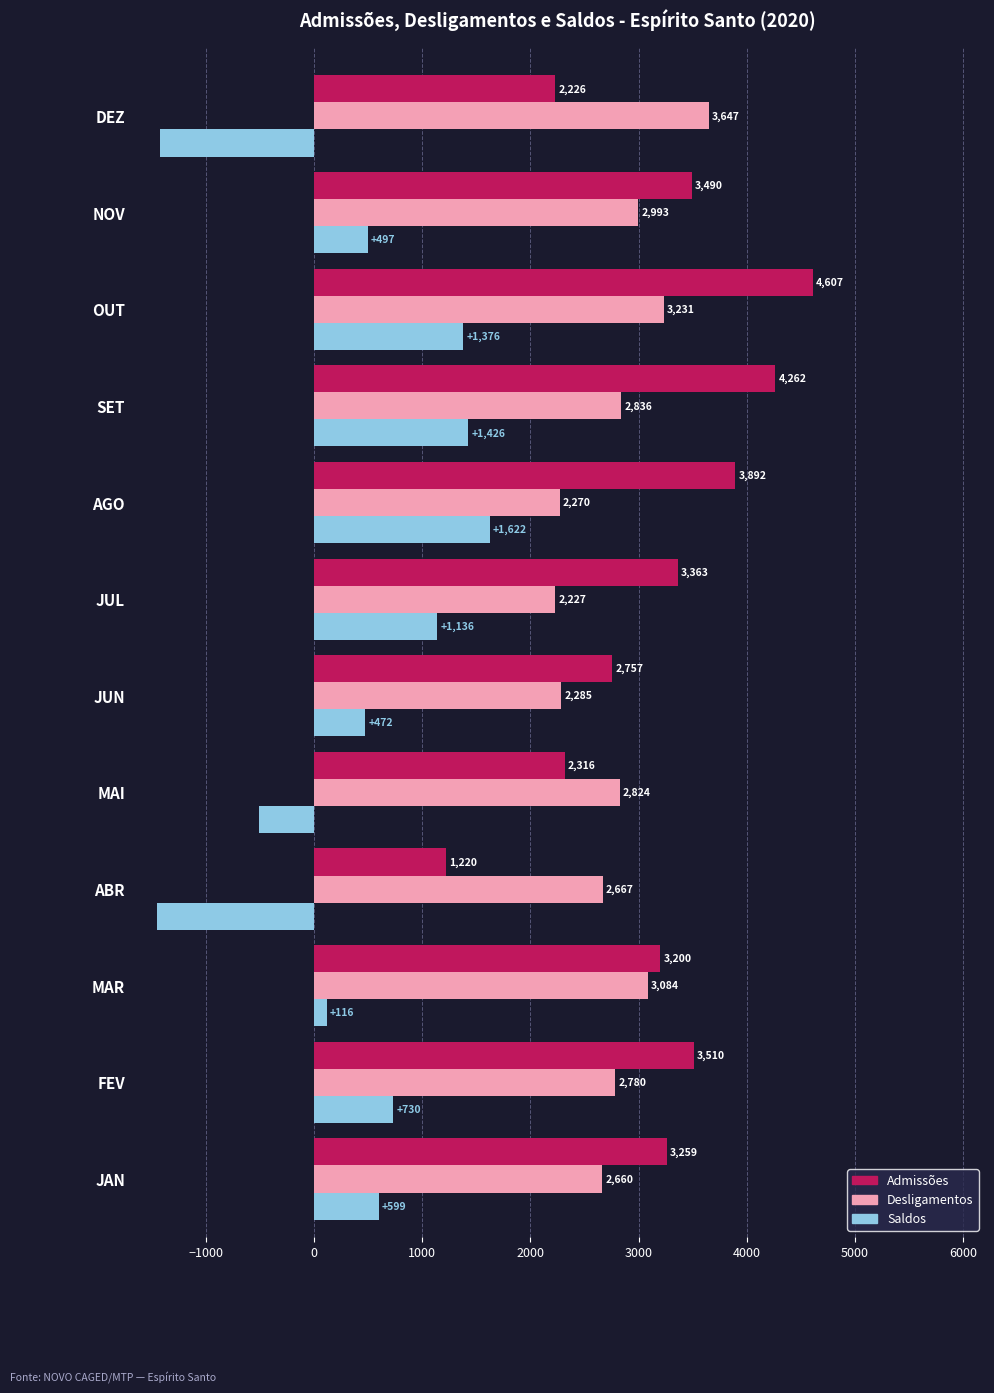

The Desligamentos series shows 3764 at JAN. True or false?

False